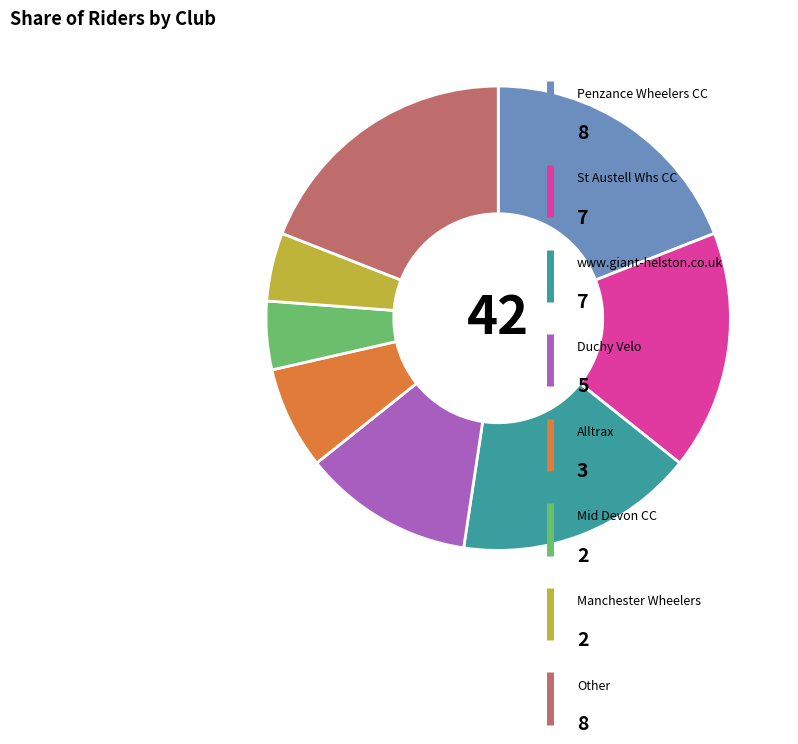

Count the number of slices in the pie.

8